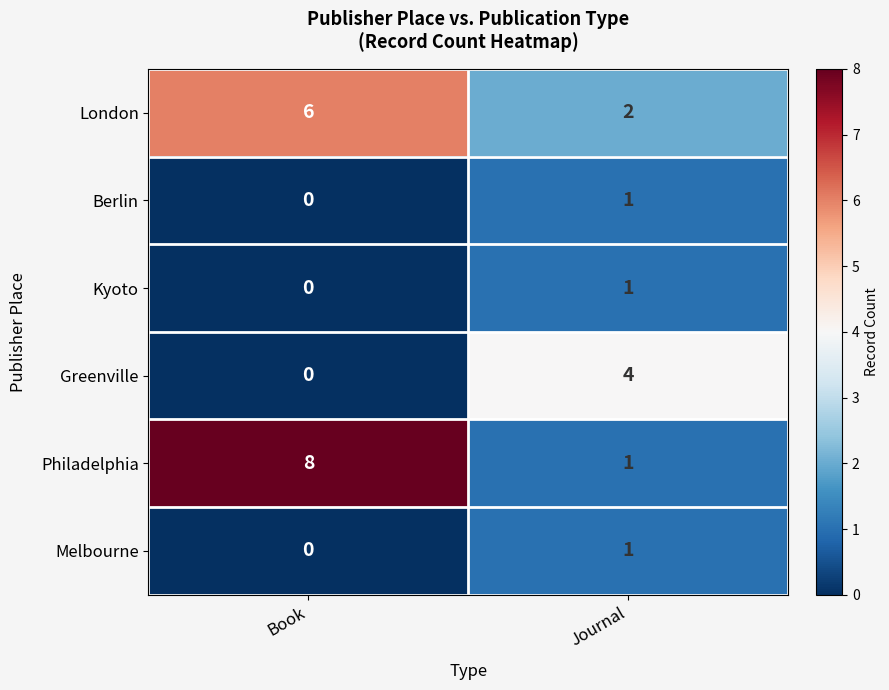

Reading left to right, transcribe all the data shown in this chart.

London: Book=6	Journal=2
Berlin: Book=0	Journal=1
Kyoto: Book=0	Journal=1
Greenville: Book=0	Journal=4
Philadelphia: Book=8	Journal=1
Melbourne: Book=0	Journal=1